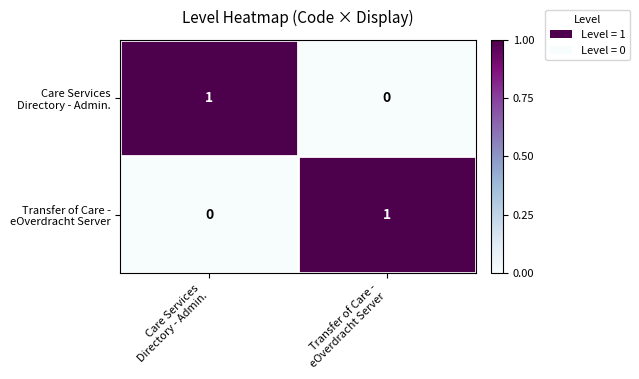

At how many categories does at least one series exceed 0?

2